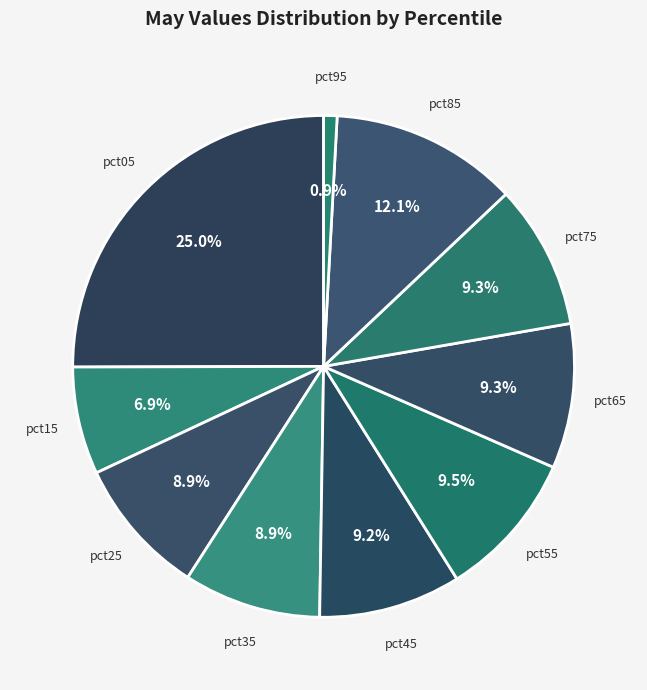

True or false: pct45 accounts for 9% of the total.

True